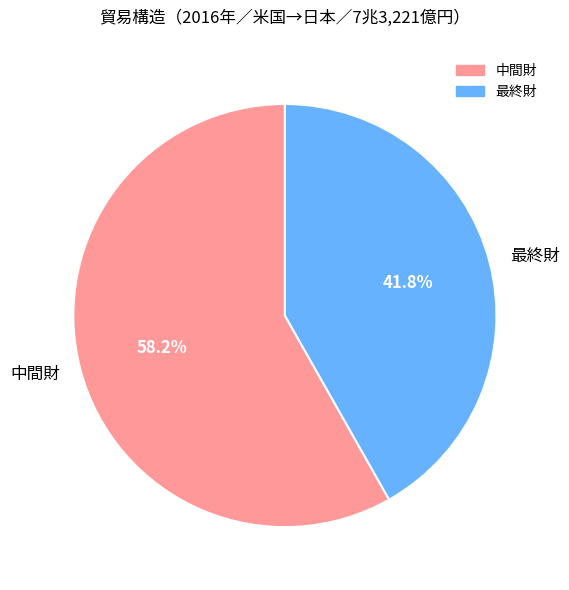

How many segments does this pie chart have?

2